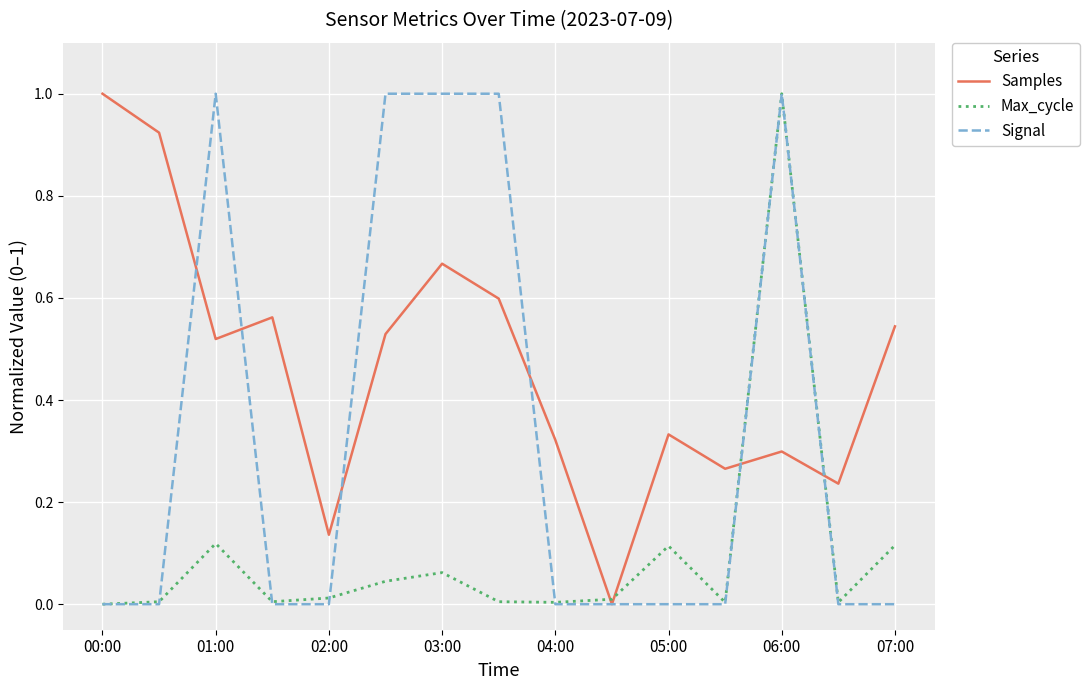

What is the greatest value displayed?

1.0